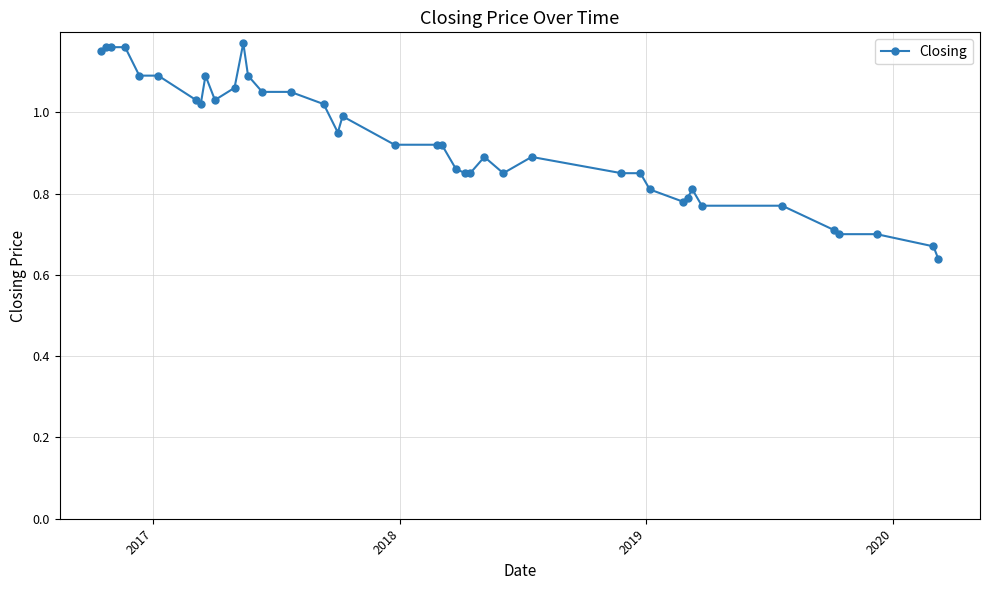

True or false: the data has more than 0 interior local peaks.

True